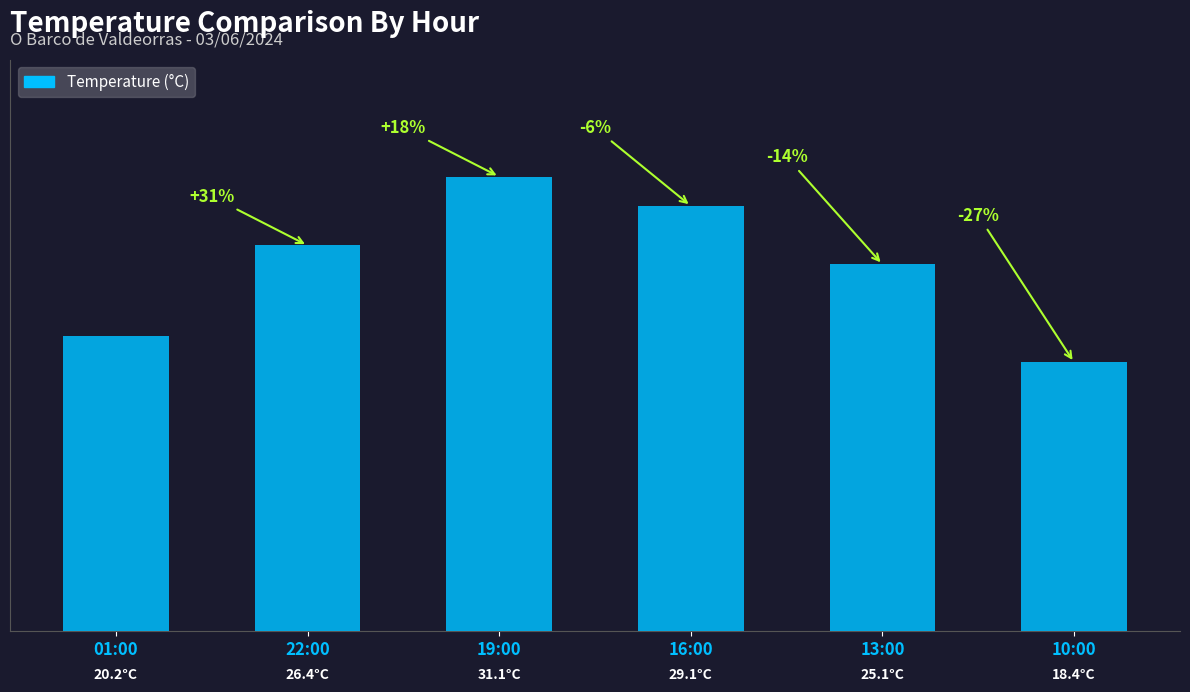

Which label corresponds to the smallest value in the chart?

10:00